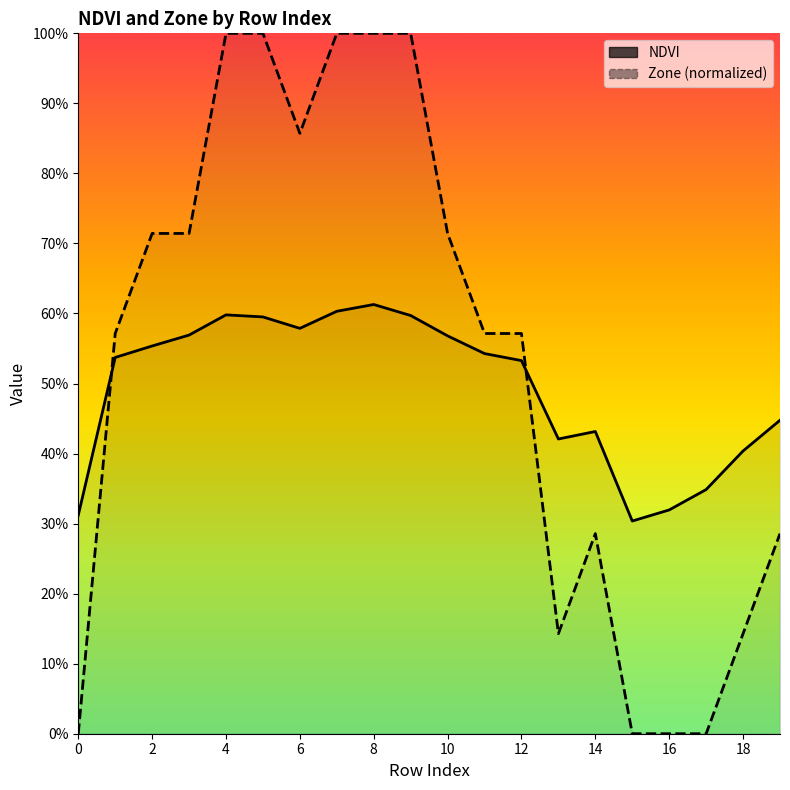

Is this an area chart (filled region under the line)?

No